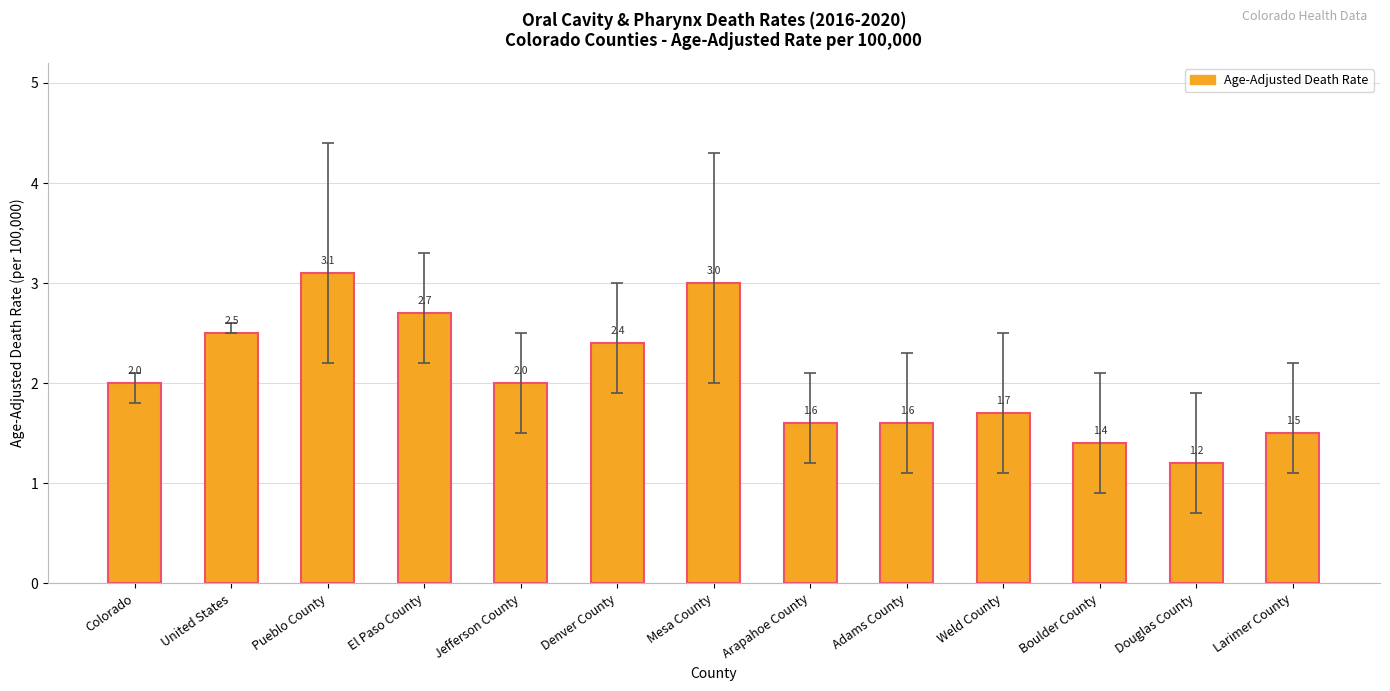

Which label corresponds to the largest value in the chart?

Pueblo County